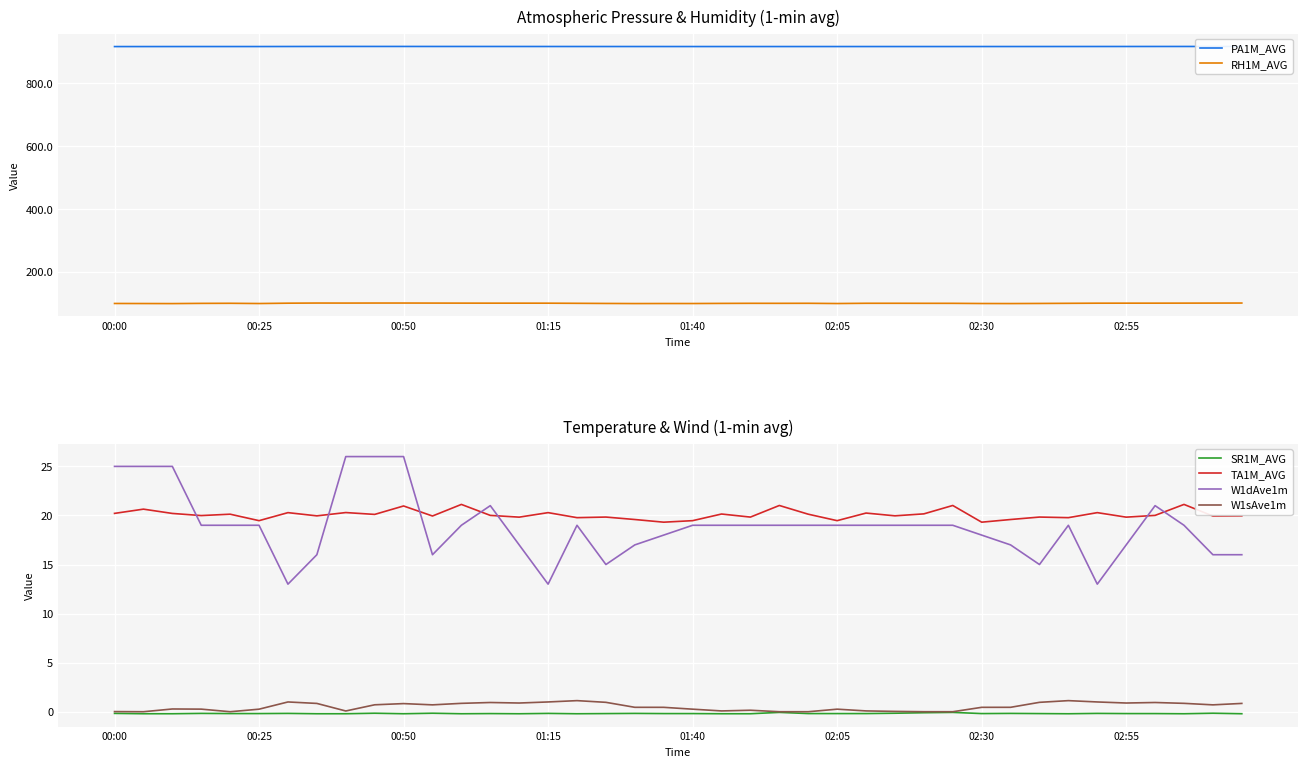

What are all the series names shown in the legend?

PA1M_AVG, RH1M_AVG, SR1M_AVG, TA1M_AVG, W1dAve1m, W1sAve1m